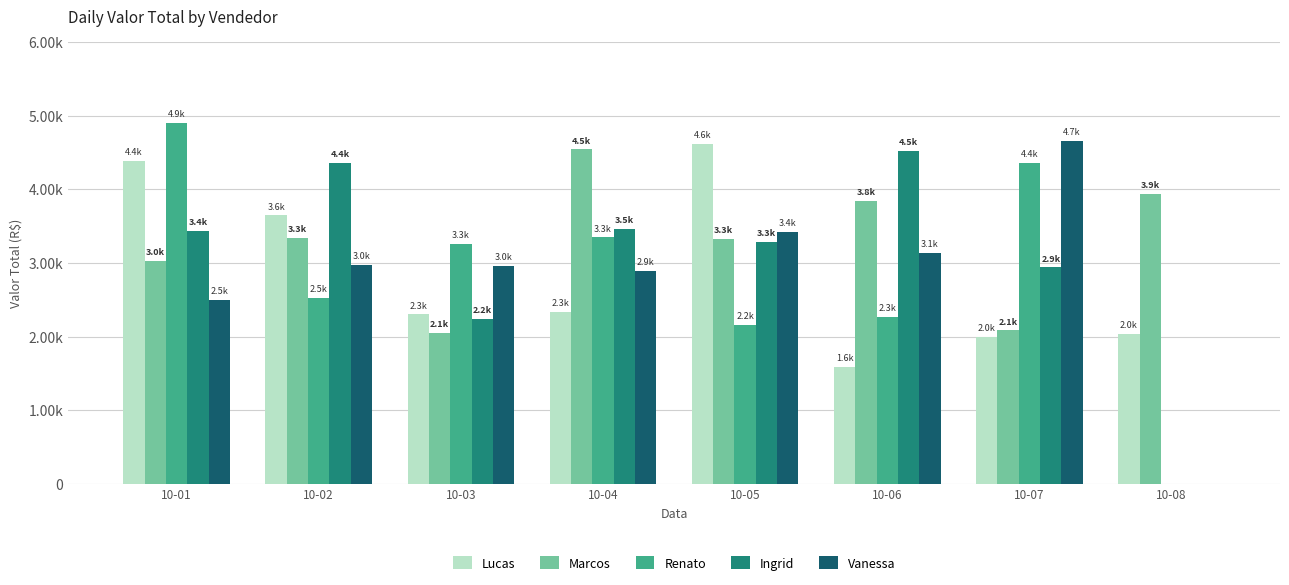

At which label is Lucas closest to 3105?

10-02